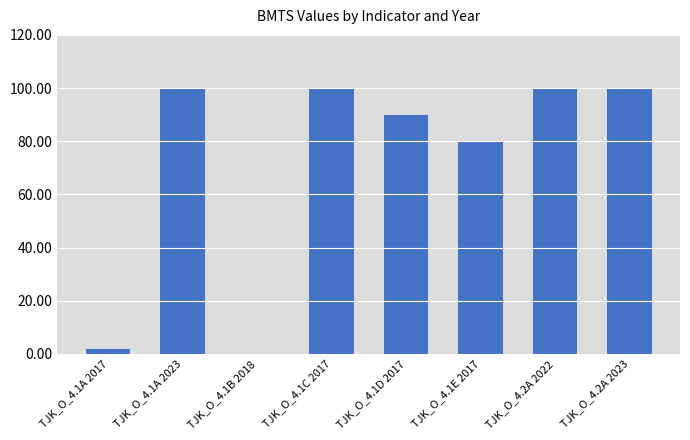

How many values are above zero?

7